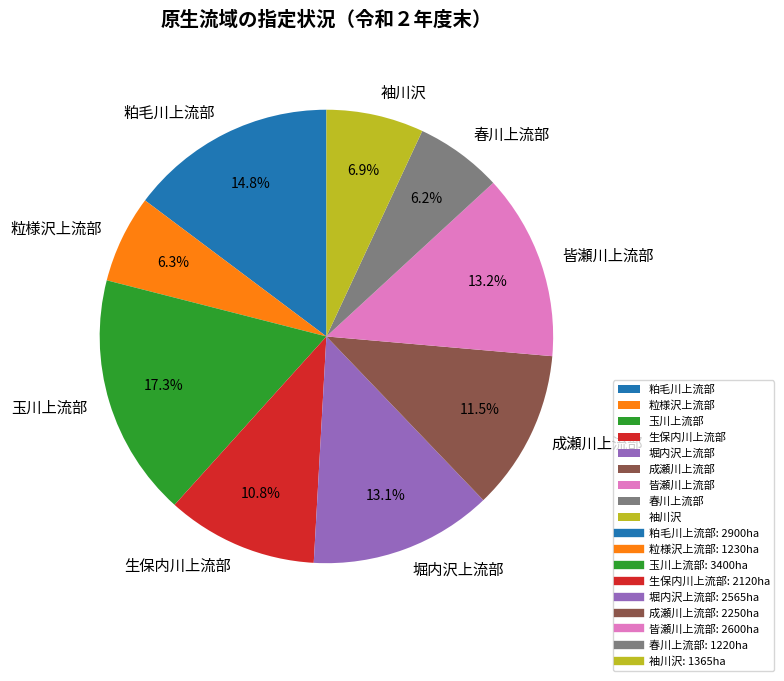

Does any single category account for the majority?

No